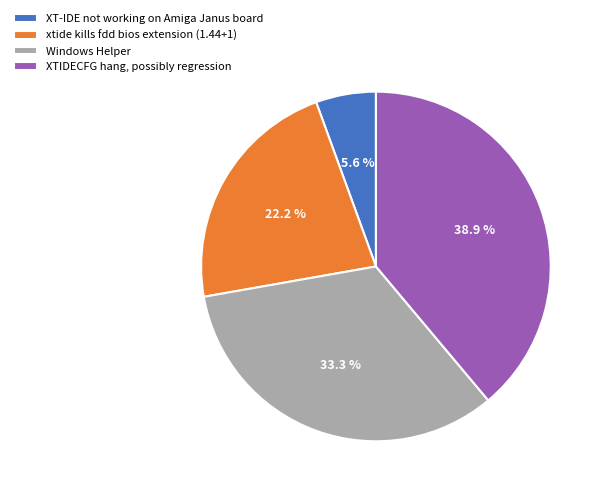

To the nearest percent, what percentage of the pie is Windows Helper?

33%